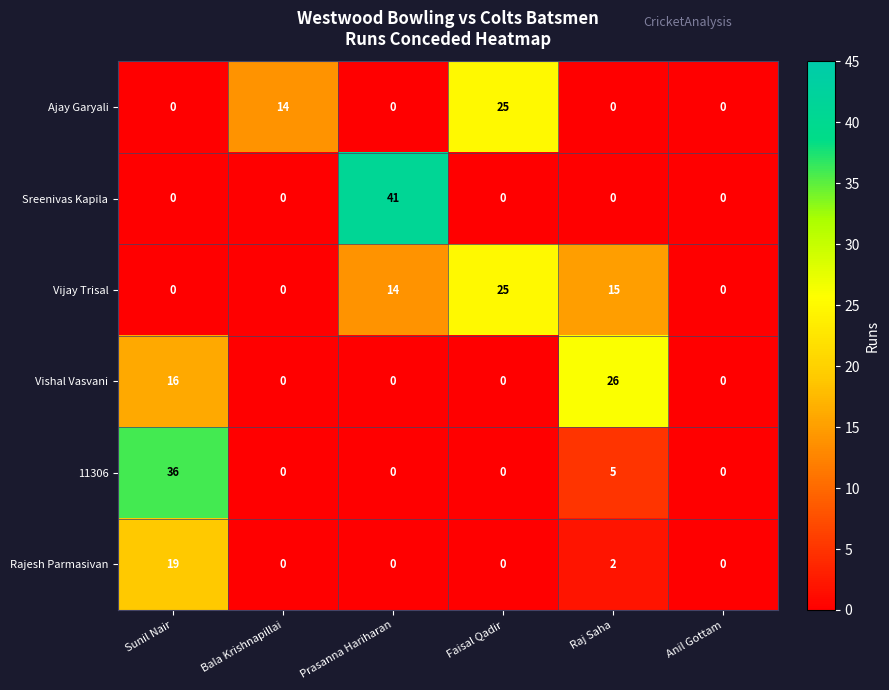

Which series has the largest range (max minus min)?

Sreenivas Kapila